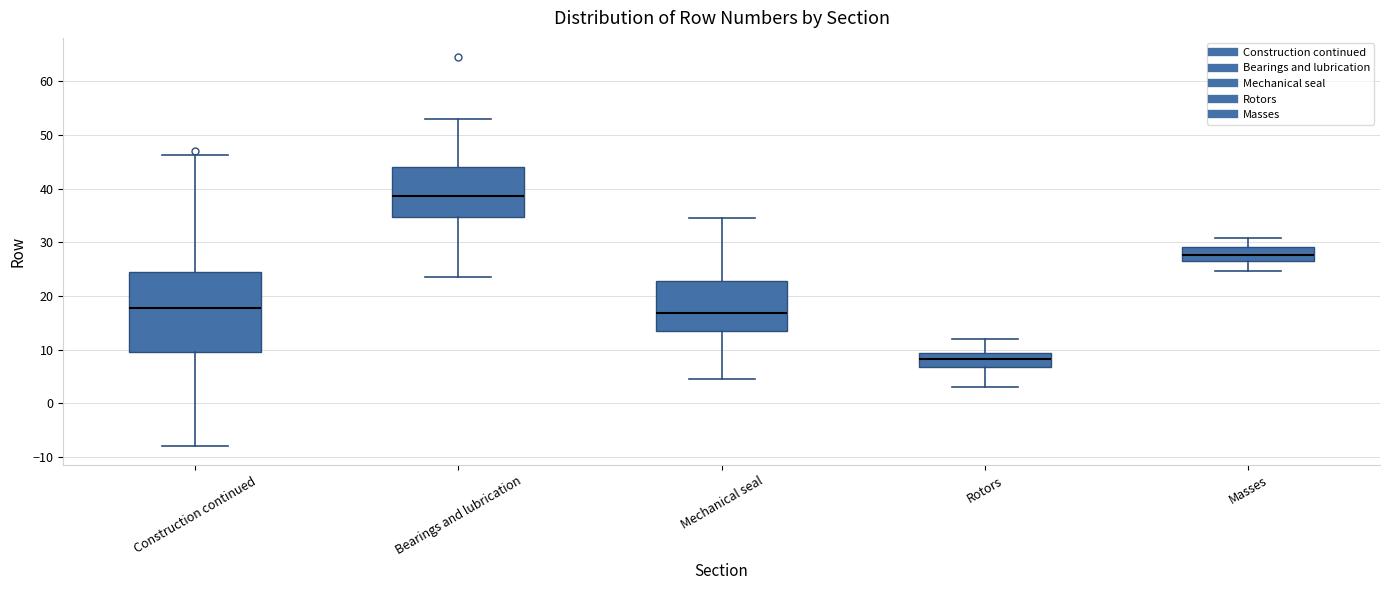

Reading left to right, read every box against the y-axis: the position of its median line, the range the box covers, and the ends of its whiskers. The values are not printed on the chart, so give them approximately, as read against the axis.

Construction continued: median 18, box 9 to 24, whiskers -8 to 46
Bearings and lubrication: median 39, box 35 to 44, whiskers 24 to 53
Mechanical seal: median 17, box 14 to 23, whiskers 5 to 35
Rotors: median 8, box 7 to 9, whiskers 3 to 12
Masses: median 28, box 26 to 29, whiskers 25 to 31